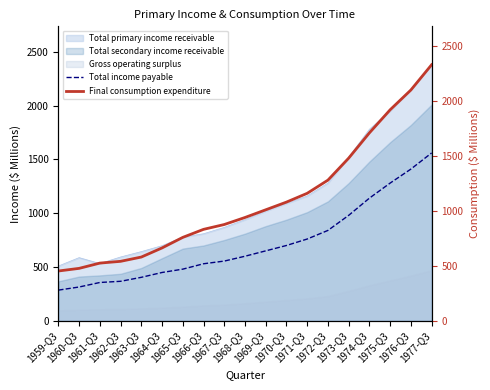

Between 1959-Q3 and 1968-Q3, which series saw the biggest shift?

Final consumption expenditure